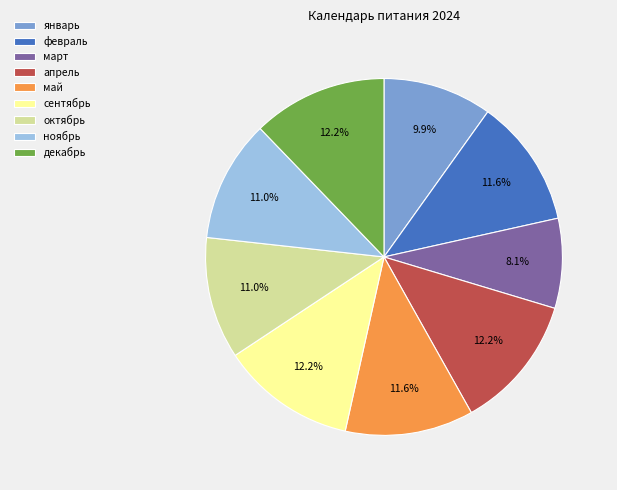

Which has a higher value, март or декабрь?

декабрь